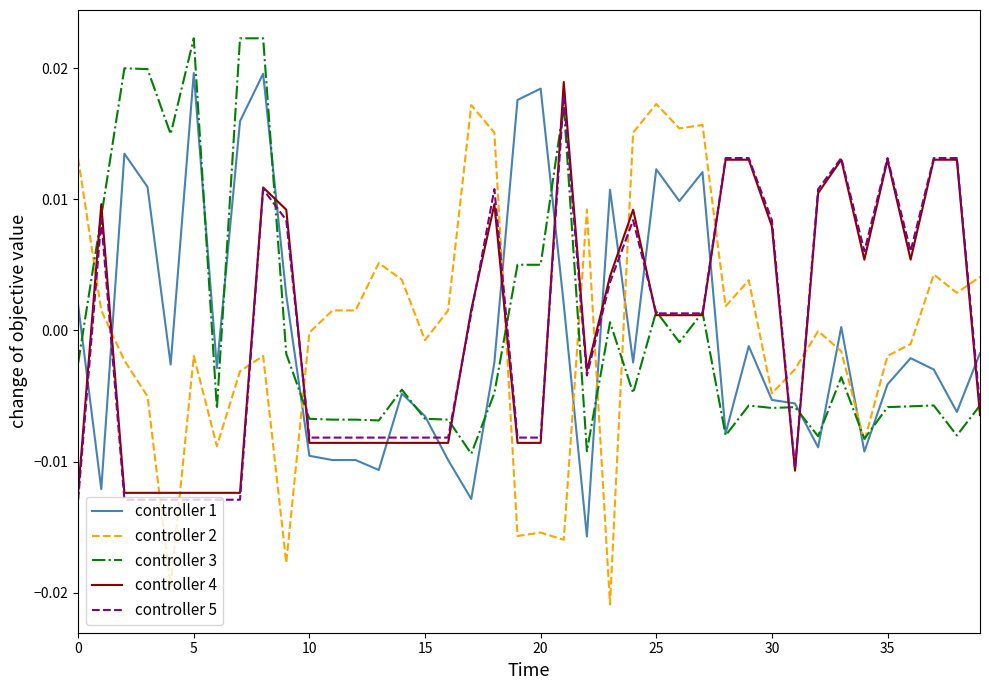

Which series has the widest spread of values?

controller 2